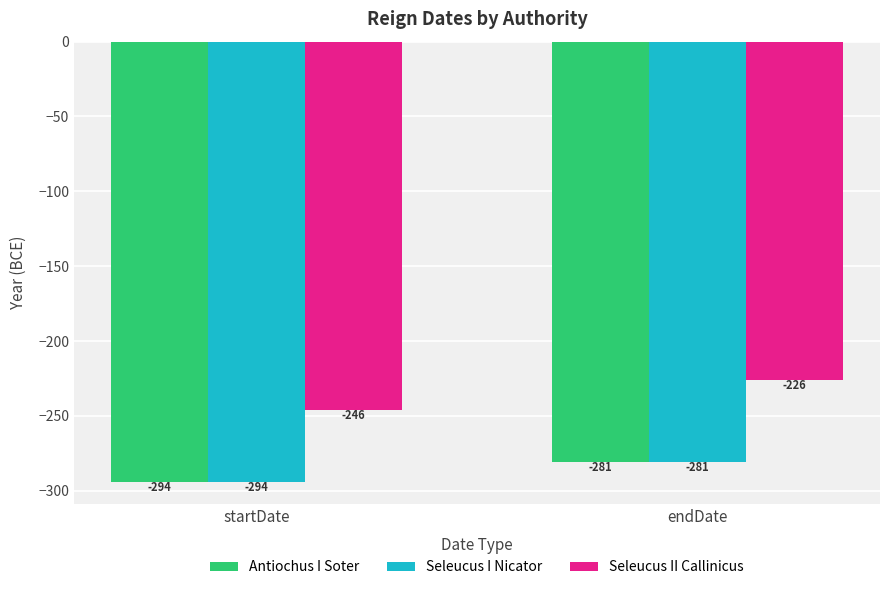

Which series has the largest total across all categories?

Seleucus II Callinicus